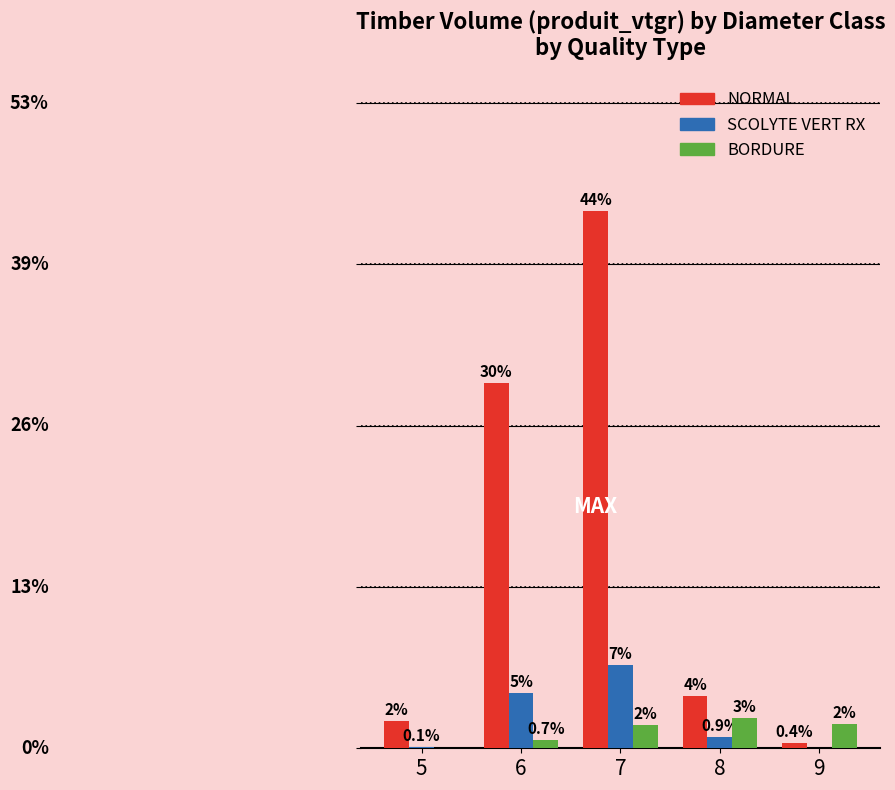

Reading left to right, what are all the values shown in this chart?

NORMAL: 5=46.0	6=609.5	7=896.5	8=87.9	9=8.8
SCOLYTE VERT RX: 5=2.8	6=92.6	7=138.5	8=19.1	9=0.0
BORDURE: 5=0.0	6=14.3	7=38.1	8=51.2	9=41.1